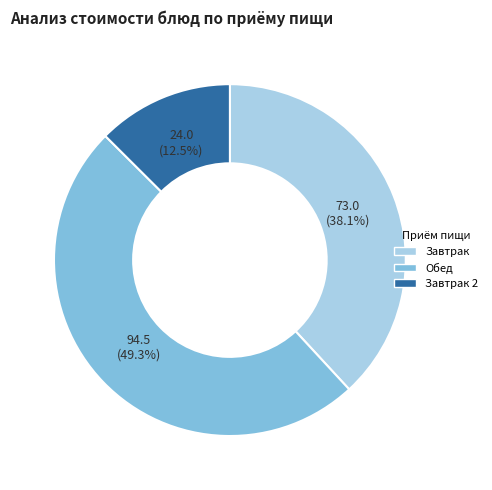

Is there any slice that represents more than half of the pie?

No